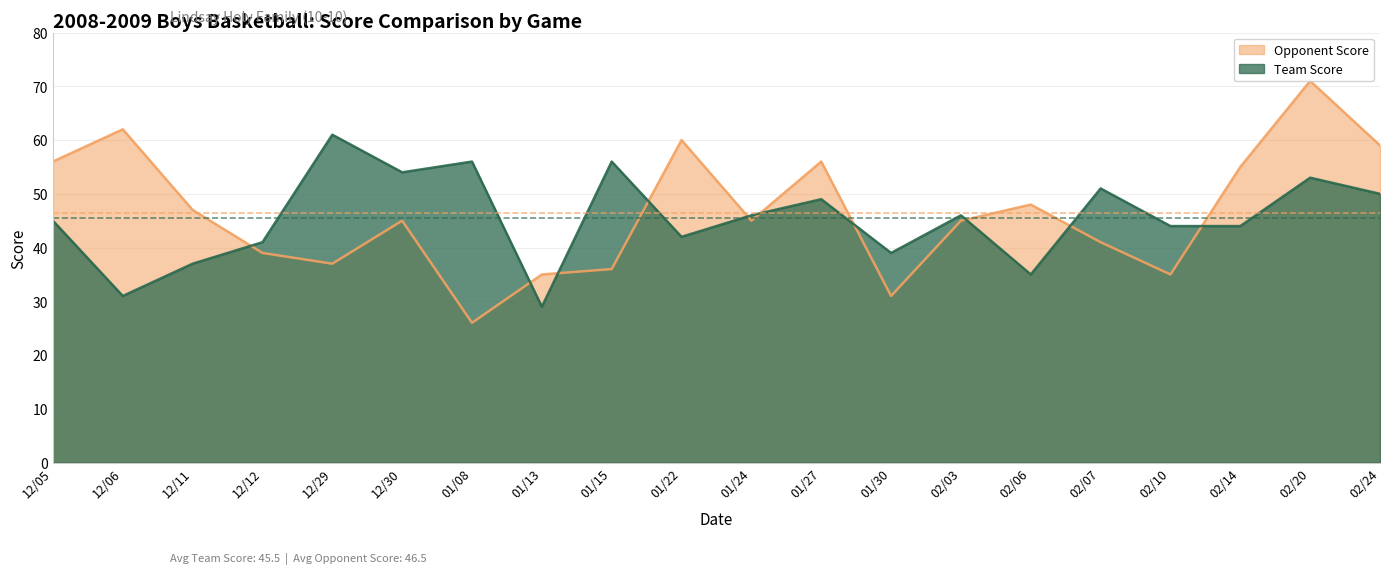

At how many categories does at least one series exceed 53?

11